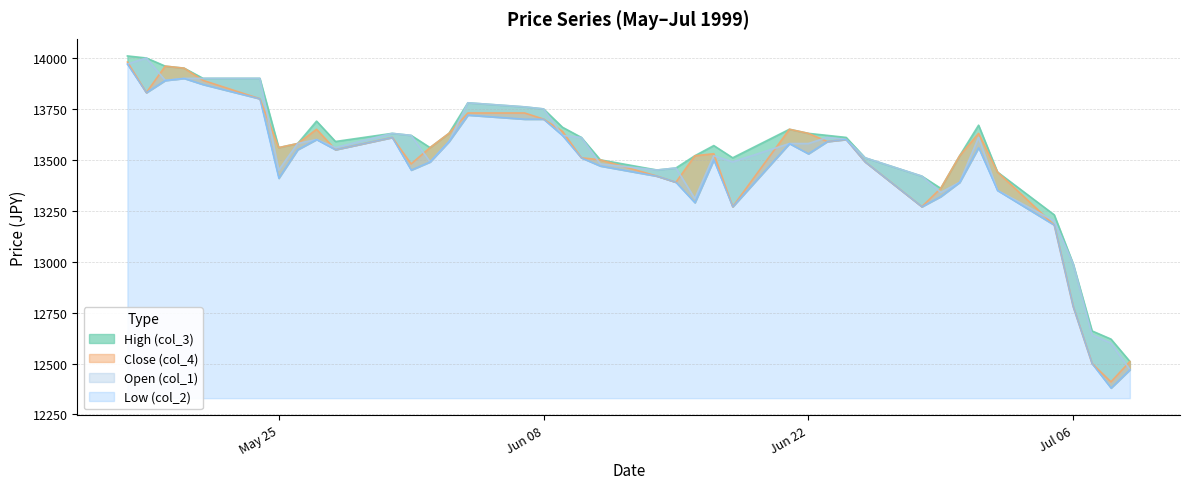

Between 1999/06/02 and 1999/06/30, which series saw the biggest shift?

Low (col_2)